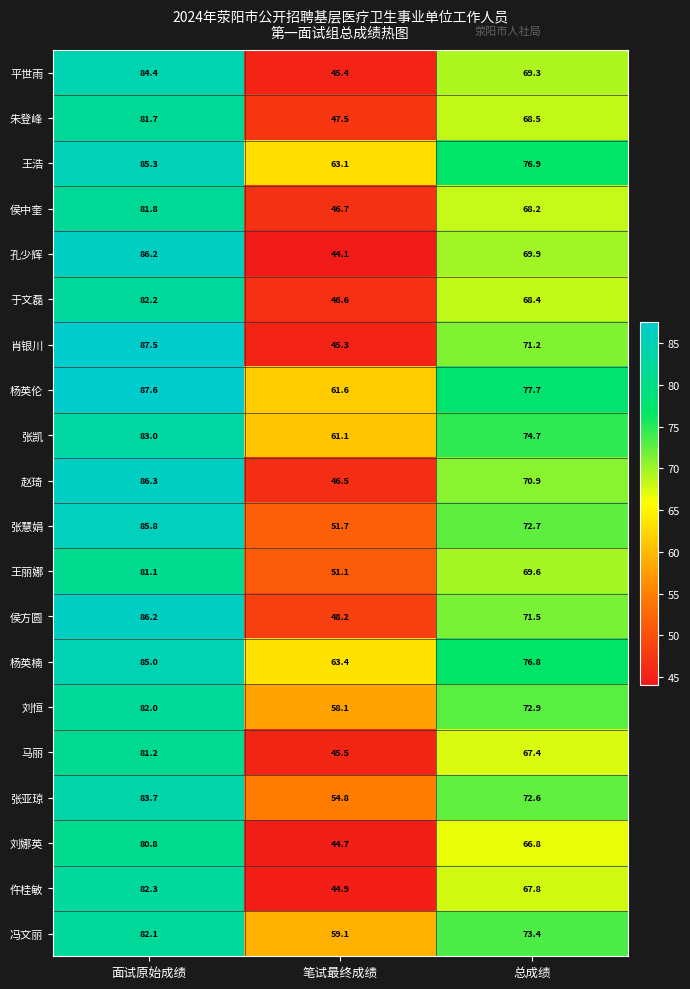

What is the greatest value displayed?

87.6